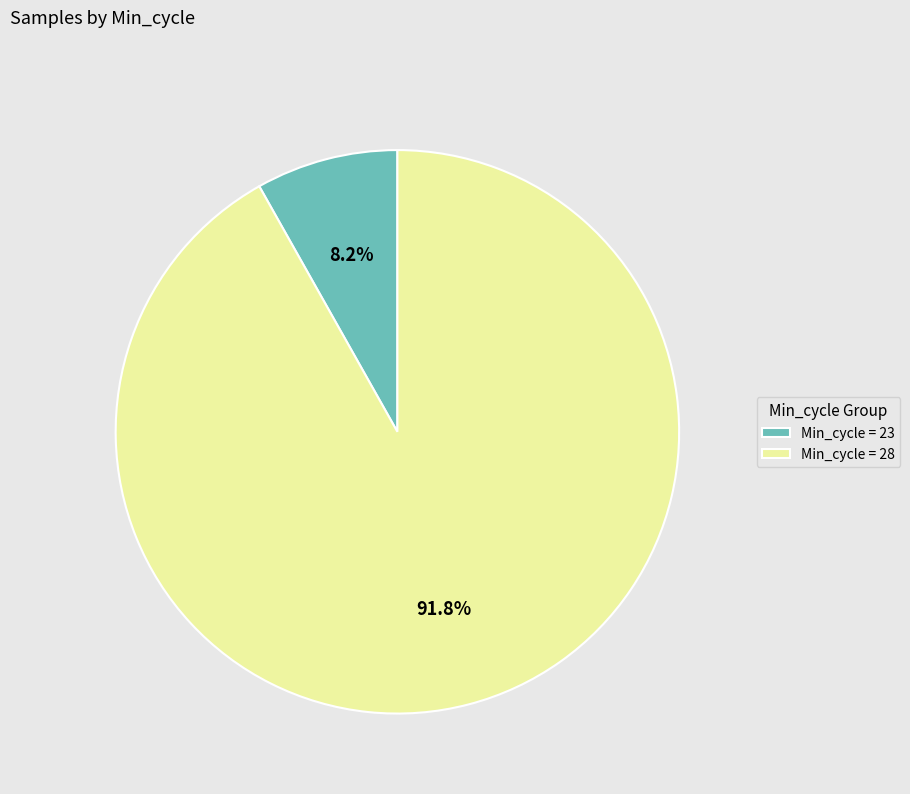

Rank the categories by value from highest to lowest.

Min_cycle = 28, Min_cycle = 23